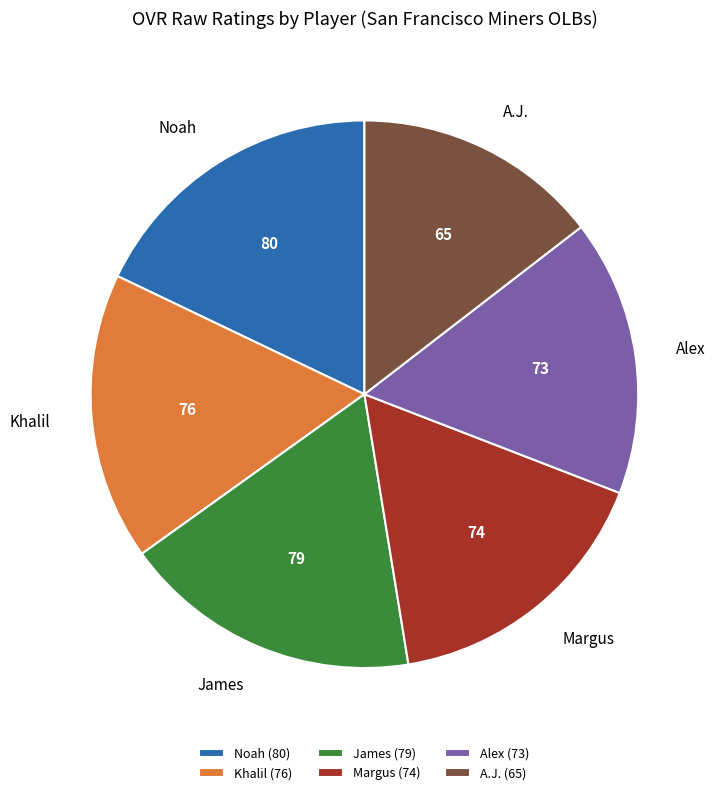

True or false: A.J. accounts for 15% of the total.

True